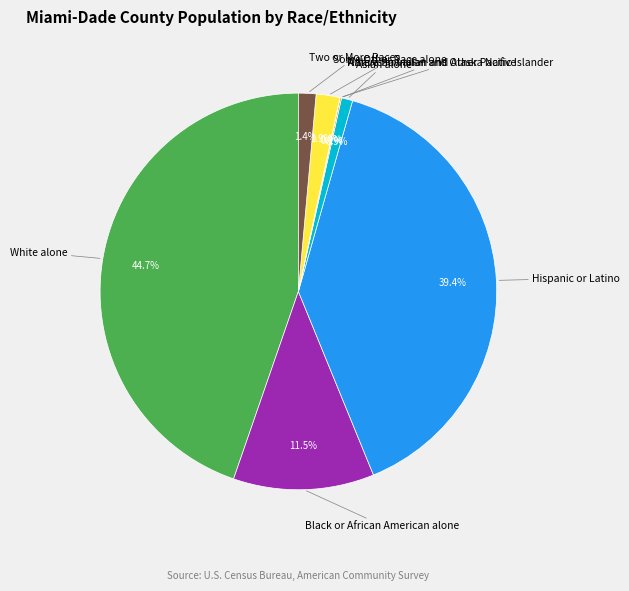

Between Two or More Races and White alone, which is larger?

White alone